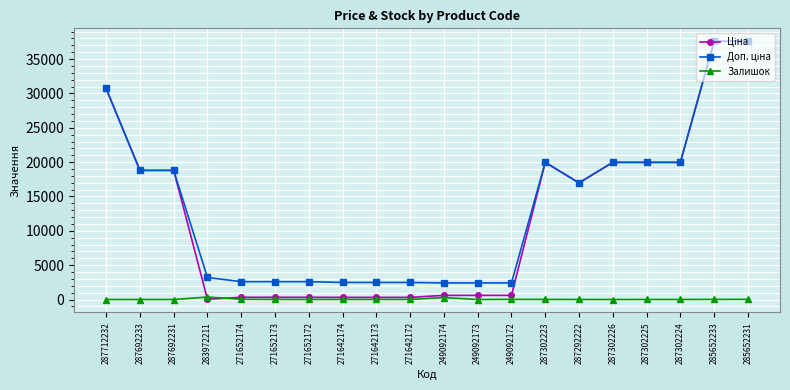

What is the label of the 20th point from the left?

285652231